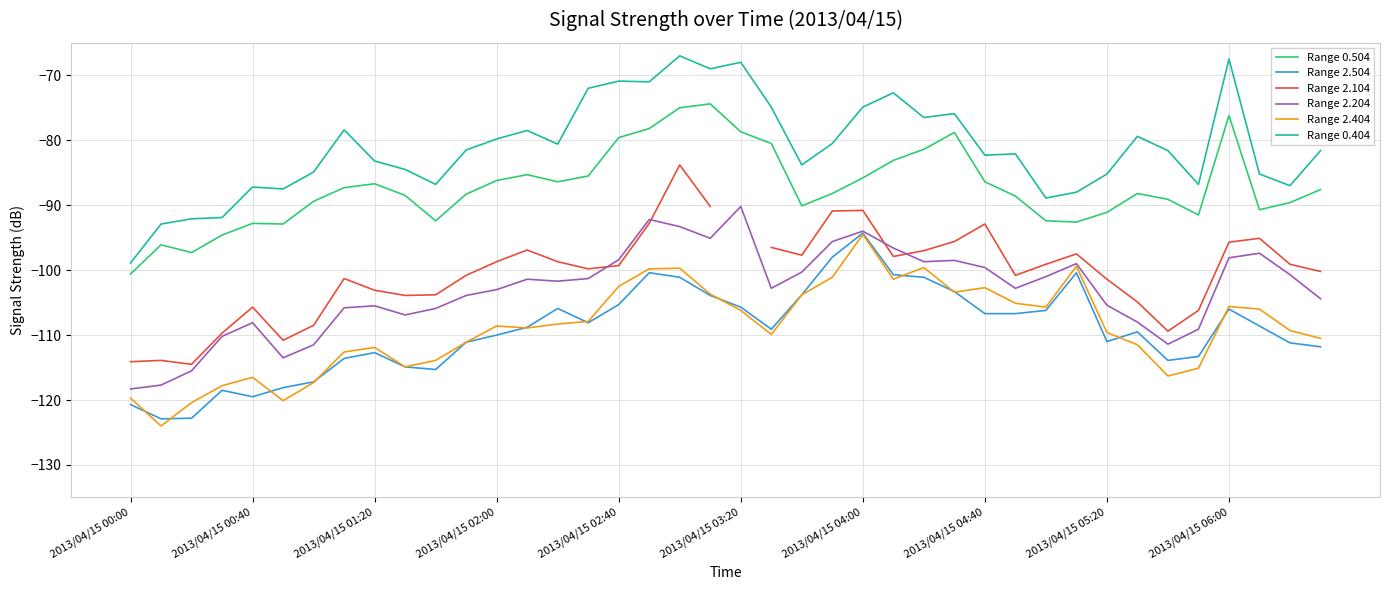

At which category is the sum across all series the highest?

18